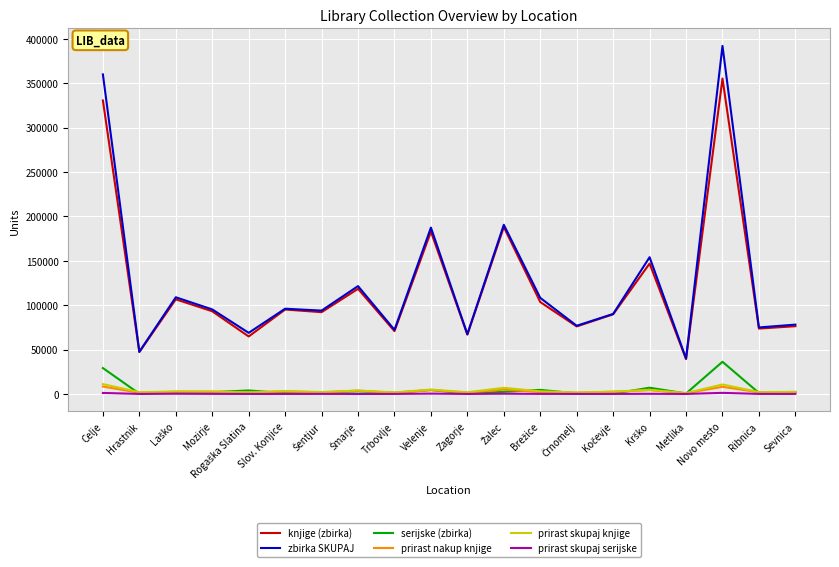

Count the number of data series in this chart.

6